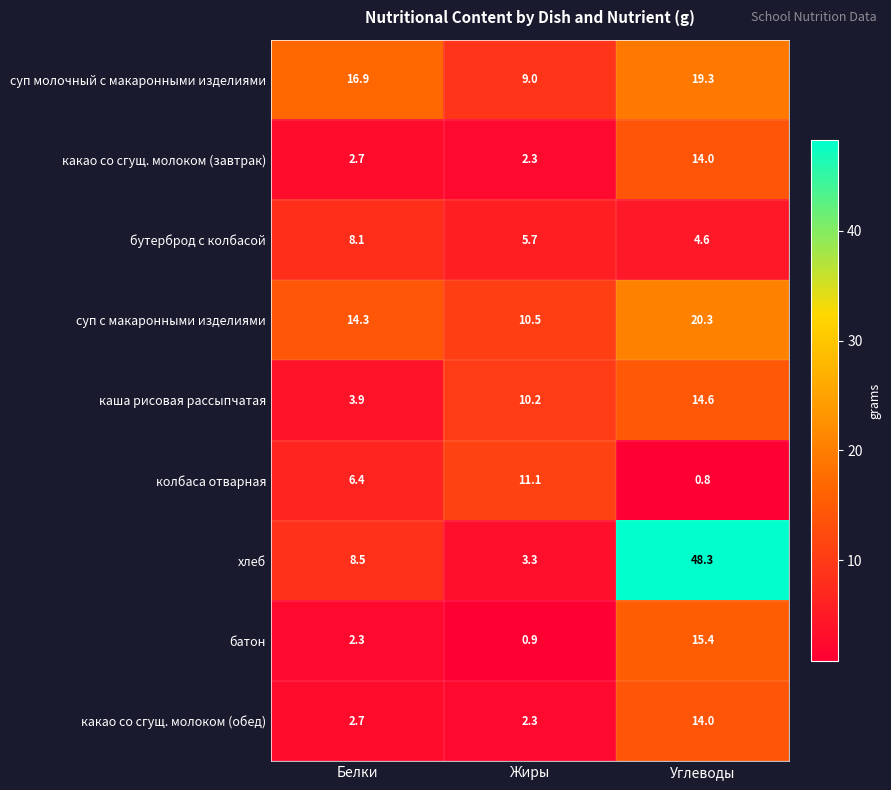

What is the difference between the highest and lowest values at Жиры?

10.2